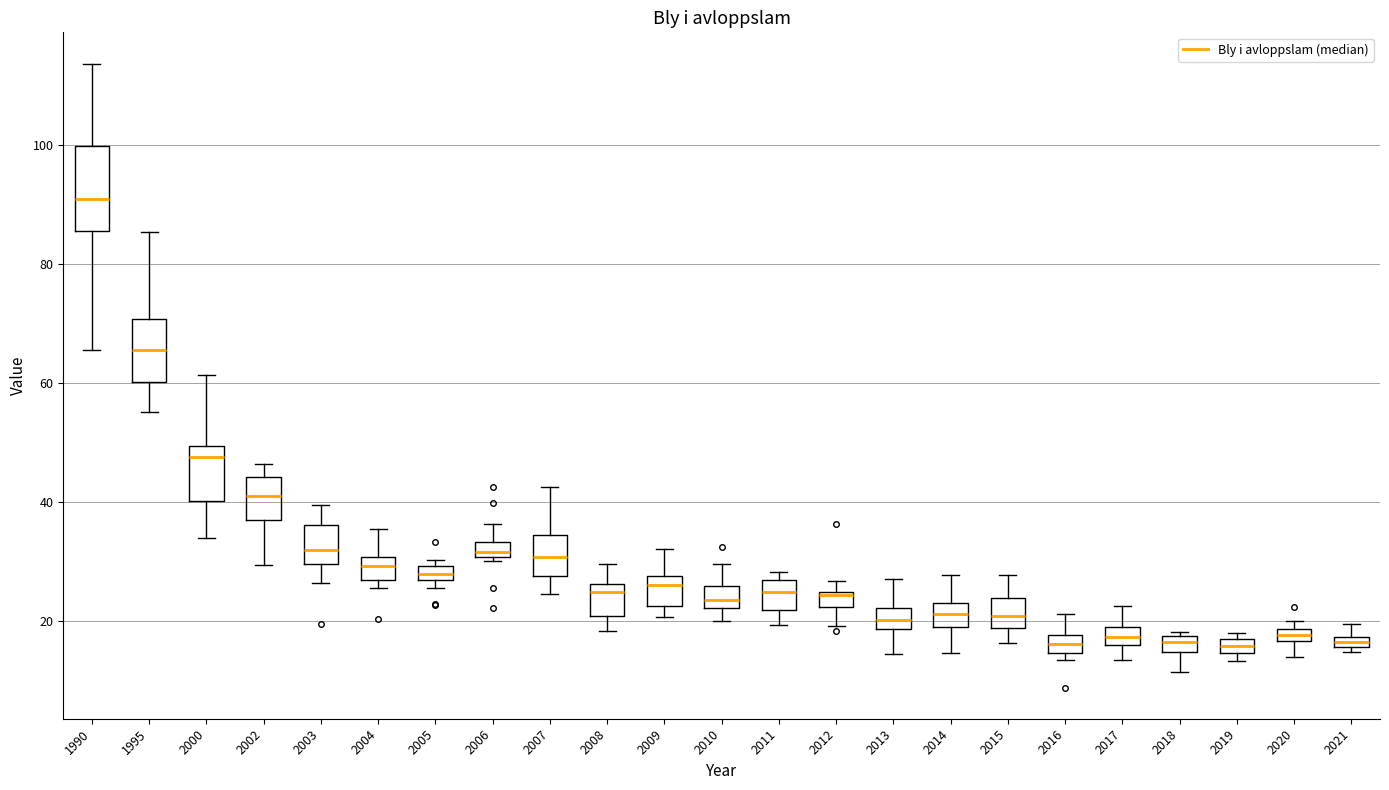

Where is the lower edge of the box at x = 2003 on the y-axis? The values are not printed on the chart, so give them approximately, as read against the axis.

30